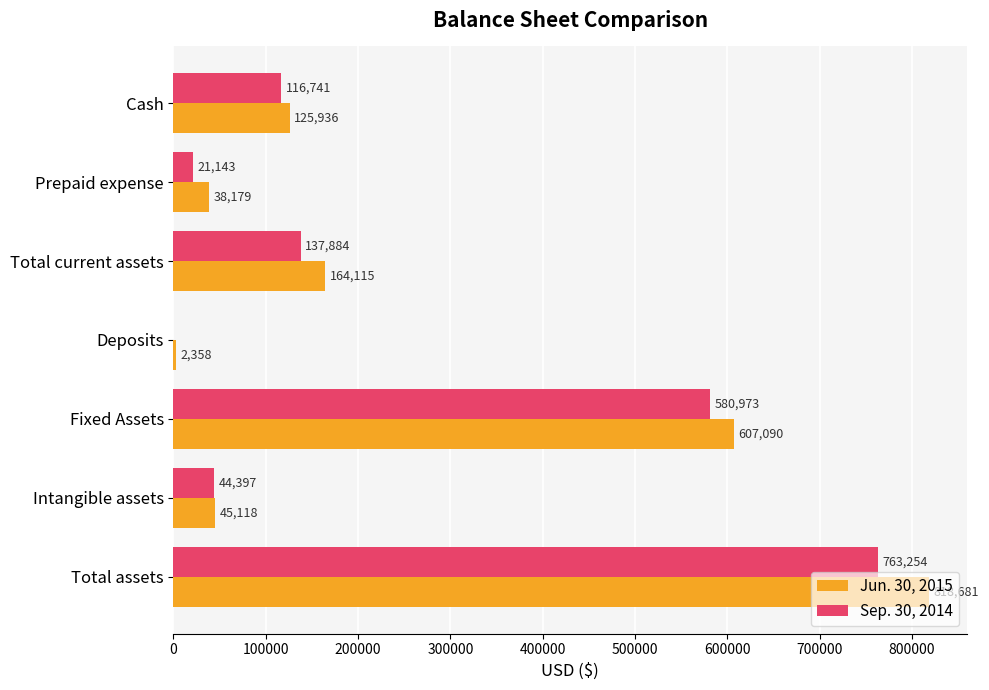

What is the approximate value of Jun. 30, 2015 at Total assets?

818681